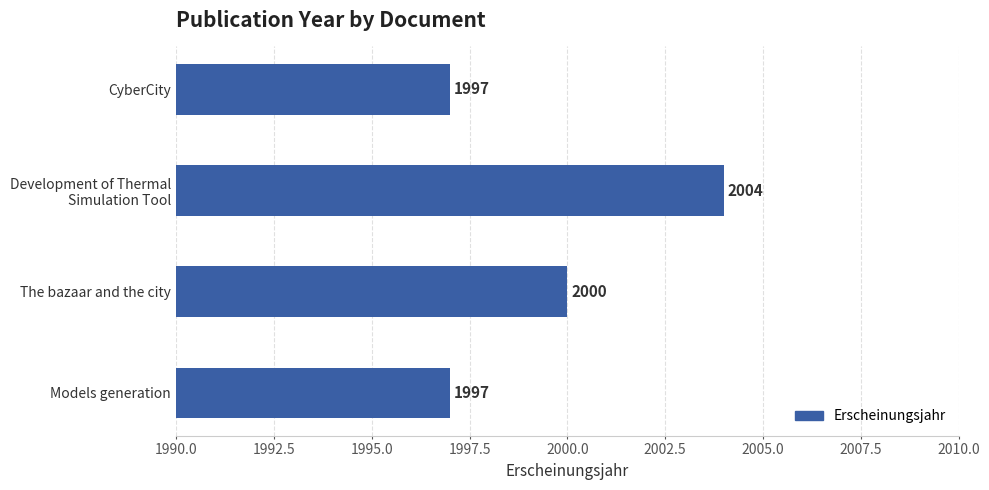

What is the difference between the values at The bazaar and the city and Models generation?

3